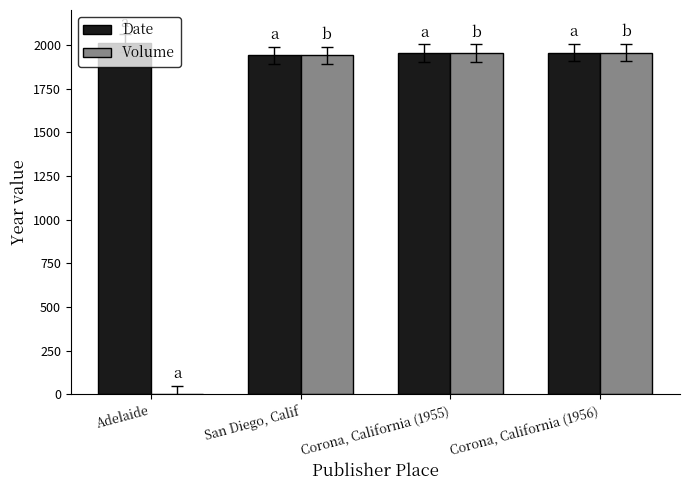

Is it true that Date equals 703 at San Diego, Calif?

False